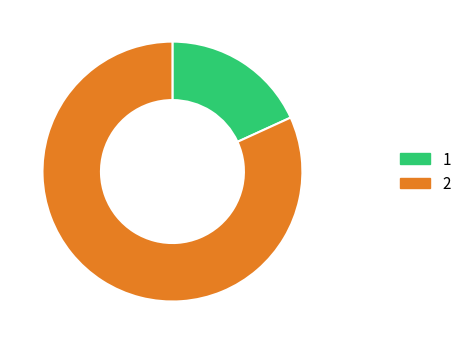

Is it true that 1 is 9% of the pie?

False